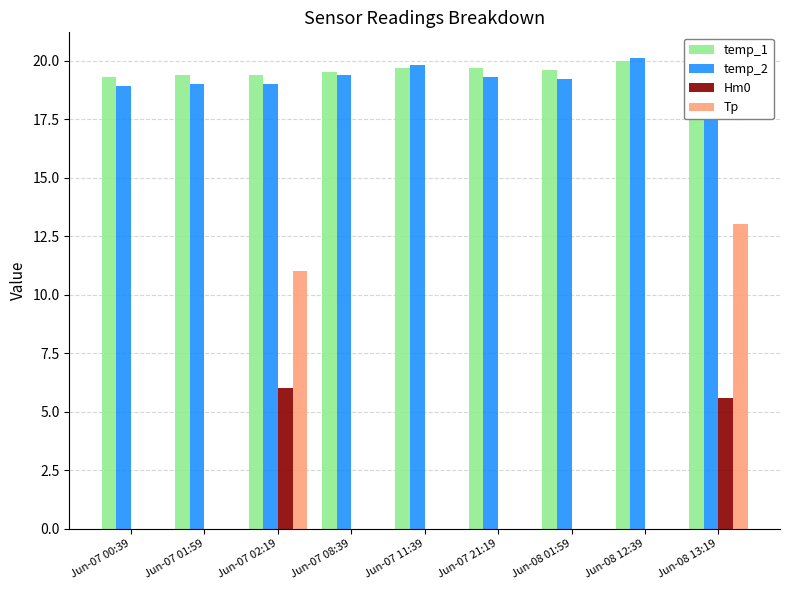

What is the label of the 6th bar from the right?

Jun-07 08:39